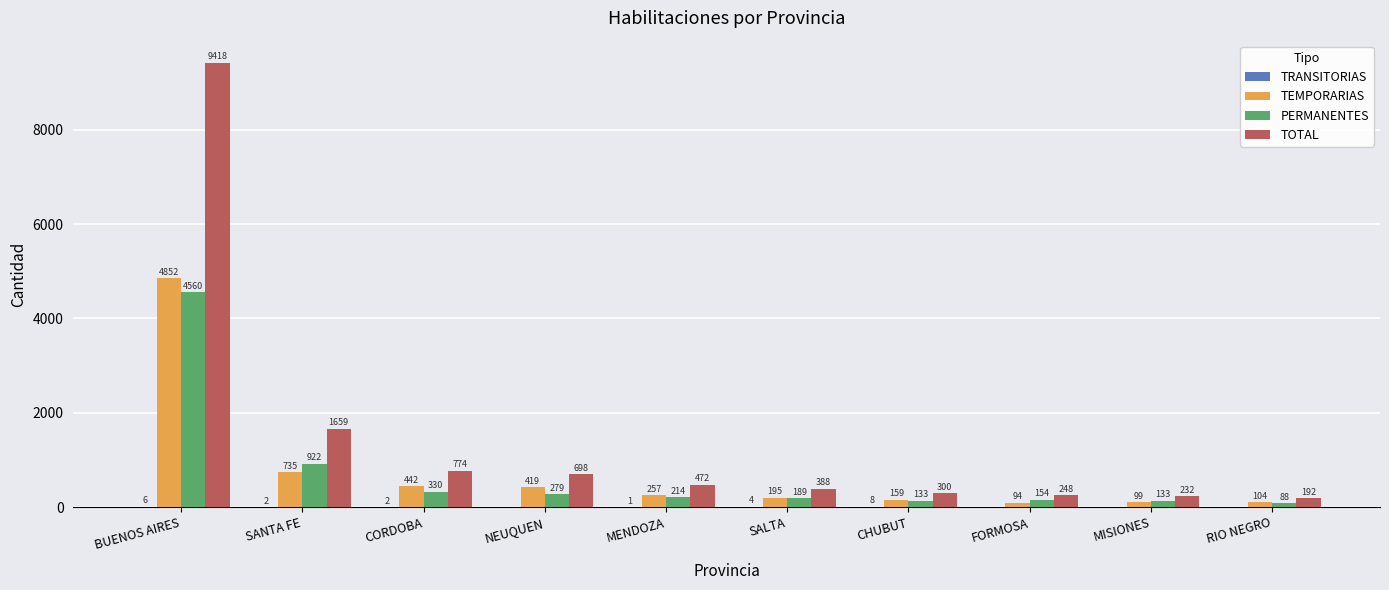

Which series has the largest total across all categories?

TOTAL